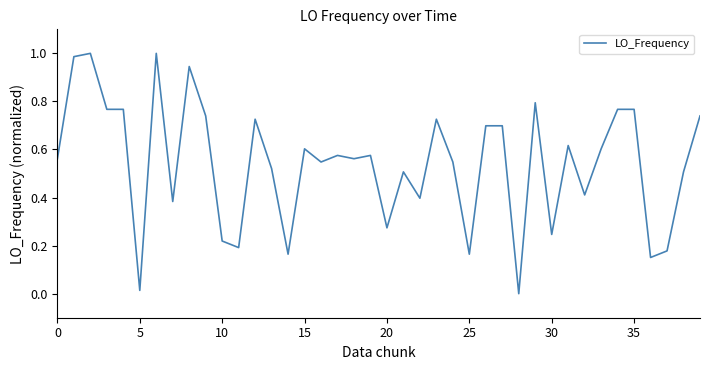

How many lines are shown in the chart?

1